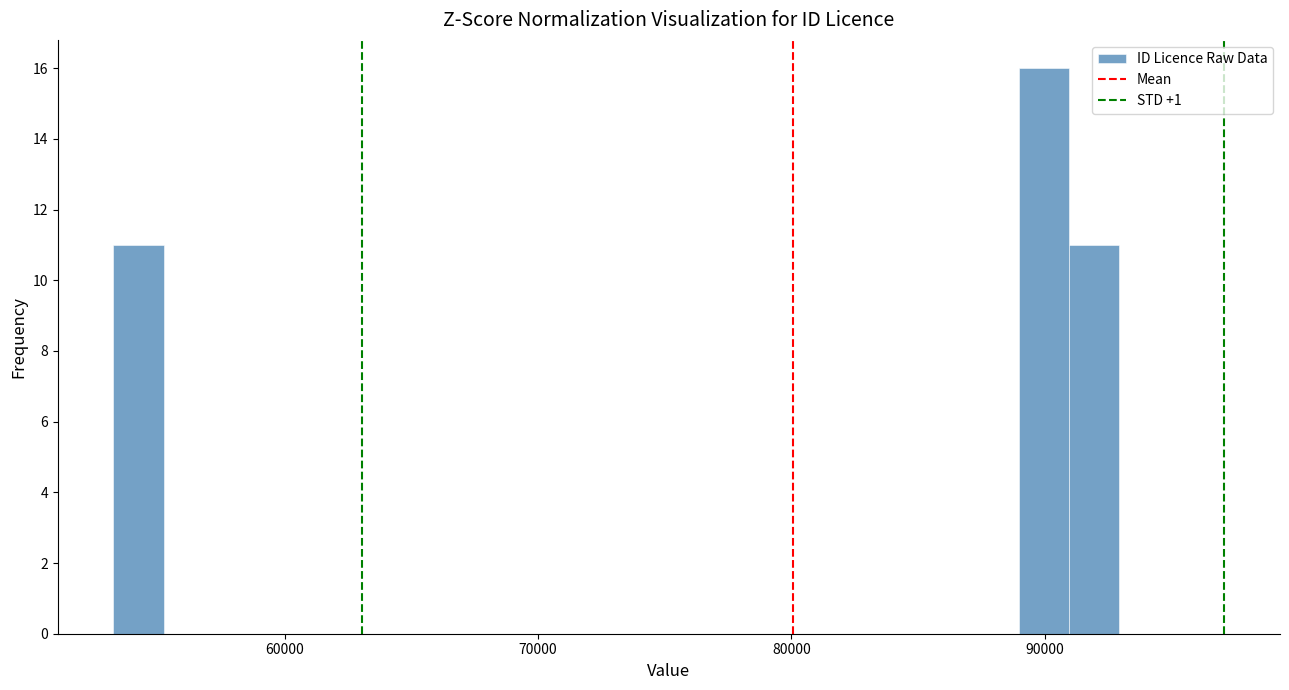

Around what value on the x-axis is the tallest bar? Give the approximate position of its centre, as read against the axis.

90000